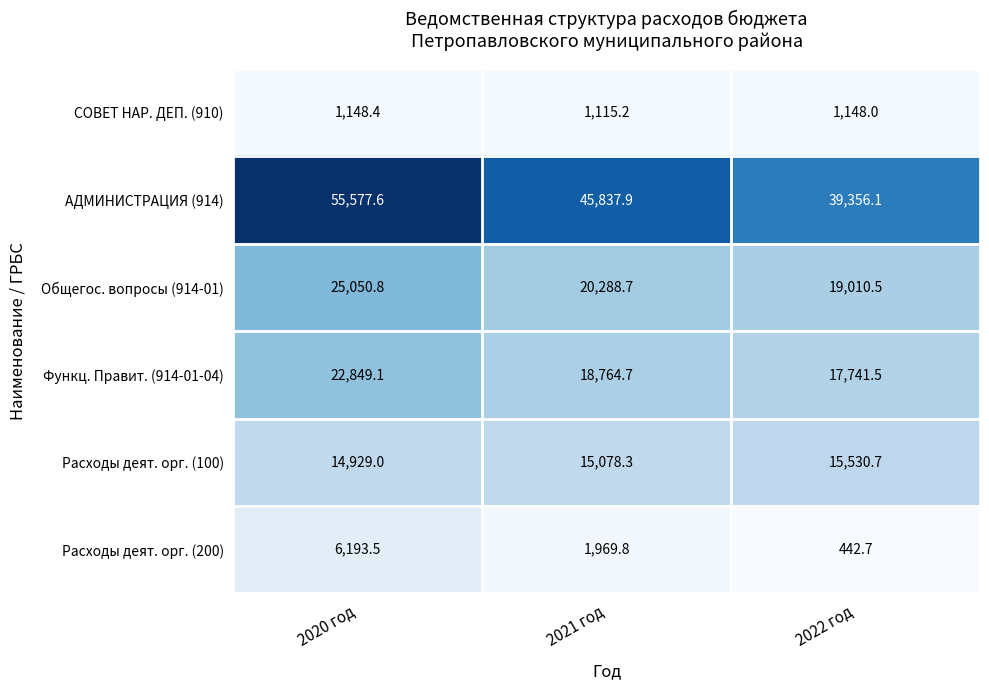

At which category does the chart reach its minimum across all series?

2022 год